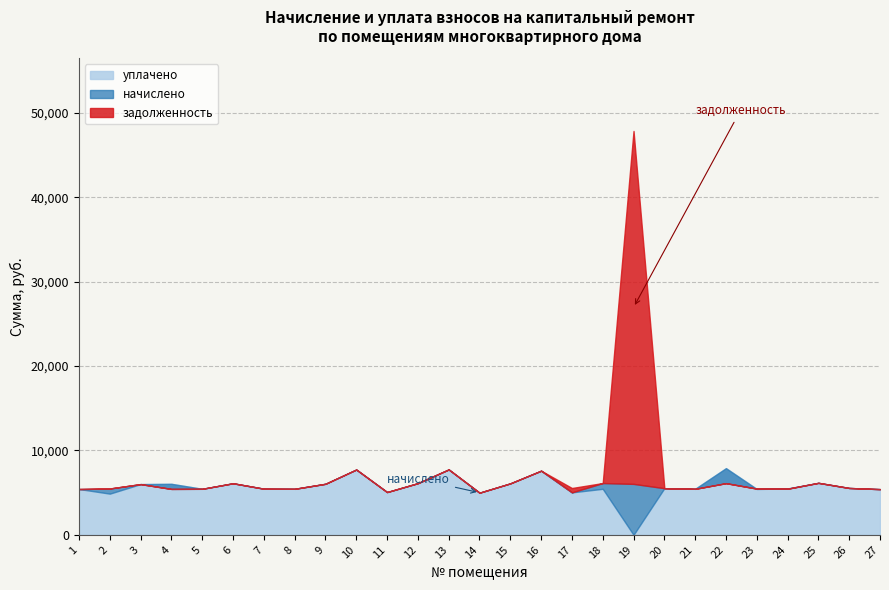

Reading left to right, transcribe all the data shown in this chart.

начислено: 5427.5	5489.6	6011.3	5440.0	5452.4	6110.6	5464.8	5452.4	6048.5	7737.7	5067.4	6123.1	7750.1	4992.9	6098.2	7601.0	5030.1	6135.5	6036.1	5526.9	5452.4	6123.1	5477.2	5464.8	6160.3	5551.7	5415.1
уплачено: 5429.5	4879.7	6011.3	6044.4	5452.4	6110.6	5464.8	5452.4	6048.5	7737.7	5067.4	6123.1	7750.1	4992.9	6098.2	7601.0	5030.1	5453.8	0.0	5526.9	5452.4	7899.4	5433.1	5494.1	6160.3	5551.7	5415.1
задолженность: 0.0	0.0	0.0	0.0	0.0	0.0	0.0	0.0	0.0	0.0	0.0	0.0	0.0	0.0	0.0	0.0	517.8	0.0	41831.5	0.0	0.0	0.0	0.0	0.0	0.0	0.0	0.0